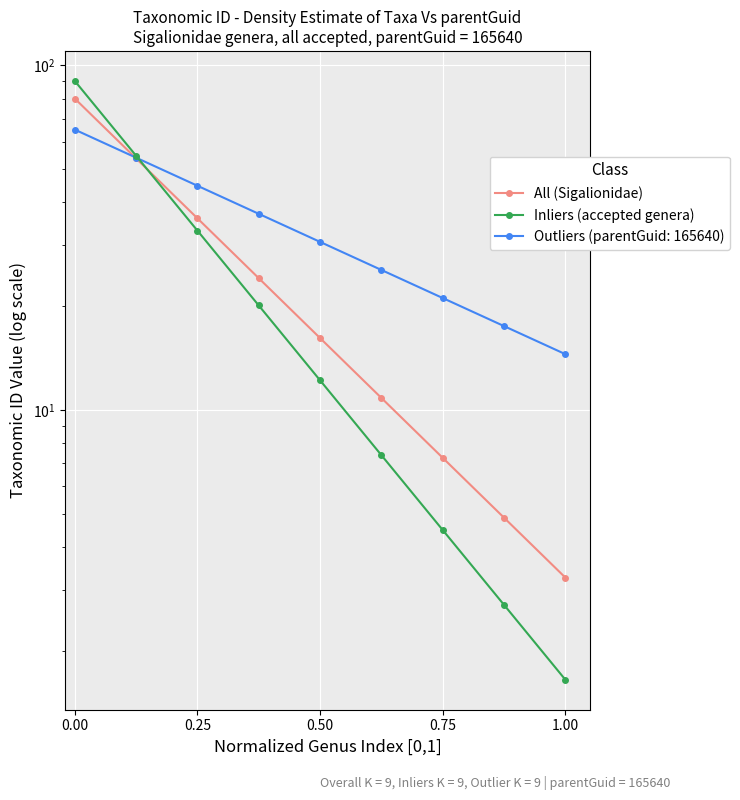

True or false: Inliers (accepted genera) has more than 2 interior local peaks.

False